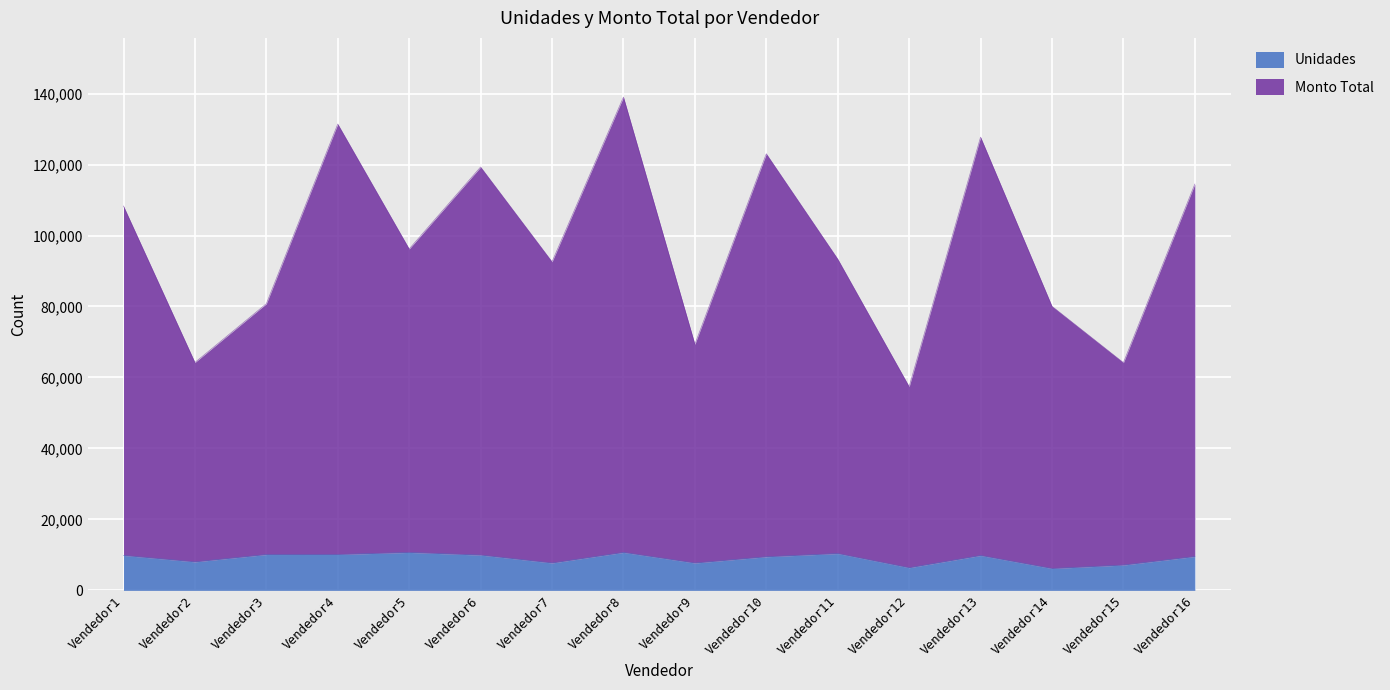

What is the highest value of the Unidades series?

10693